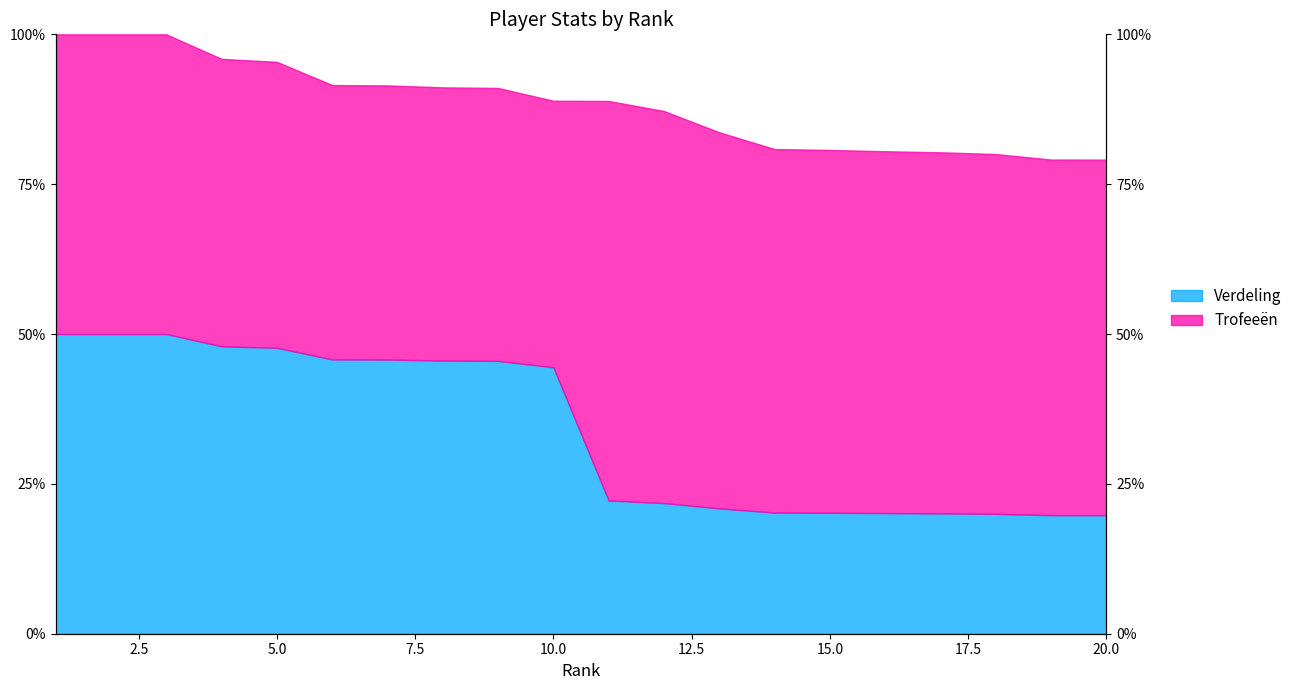

Rank the series by their maximum value, from highest to lowest.

Trofeeën, Verdeling